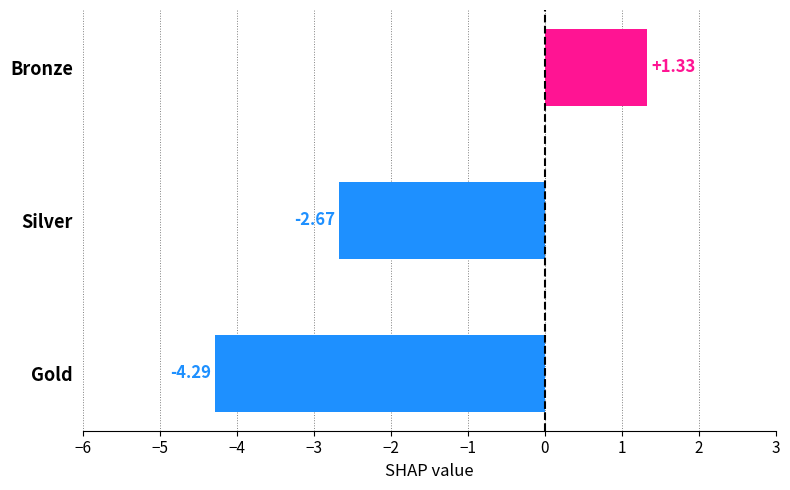

List the labels in order of value, smallest first.

Gold, Silver, Bronze